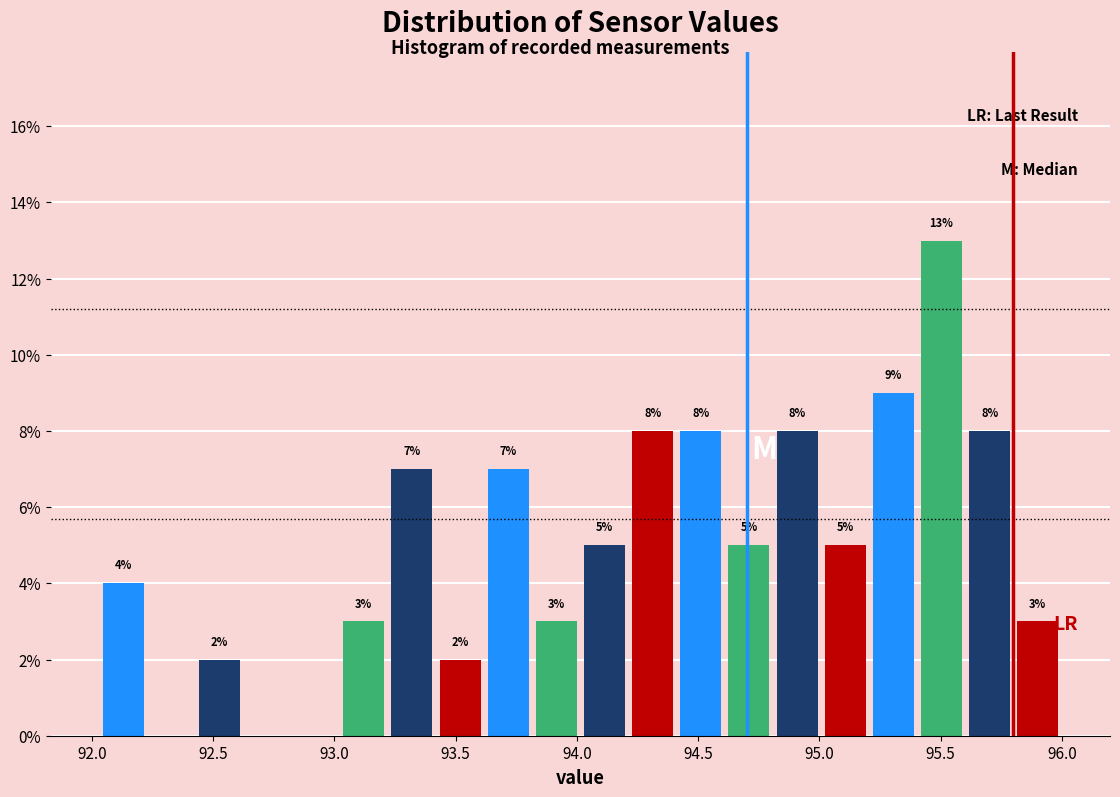

Around what value on the x-axis is the tallest bar? Give the approximate position of its centre, as read against the axis.

95.50